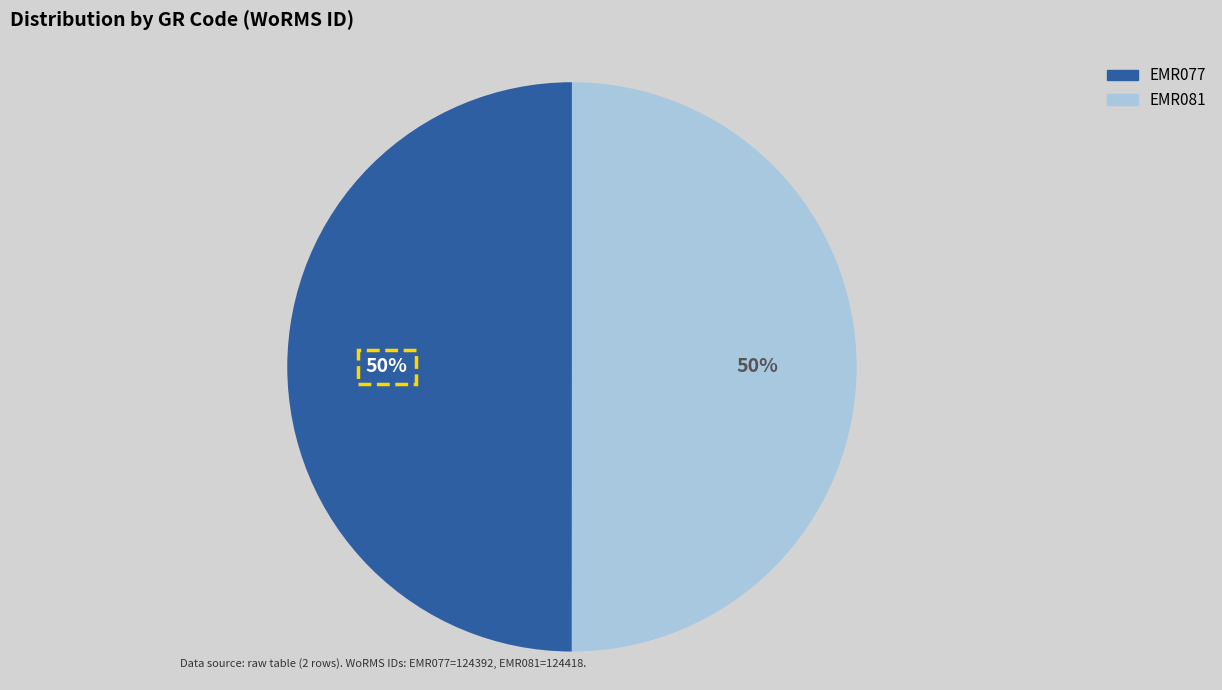

To the nearest percent, what is the combined percentage of EMR077 and EMR081?

100%